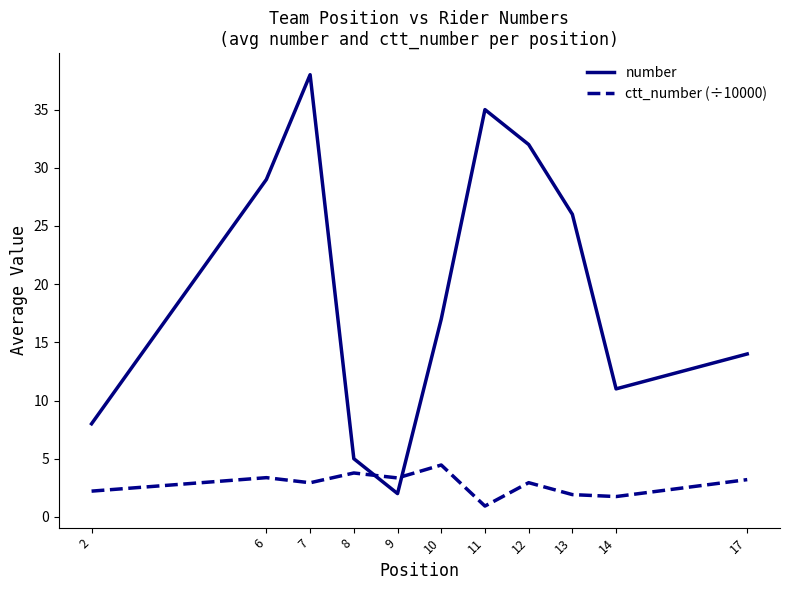

In number, how many points are higher than both neighbors (excluding endpoints)?

2